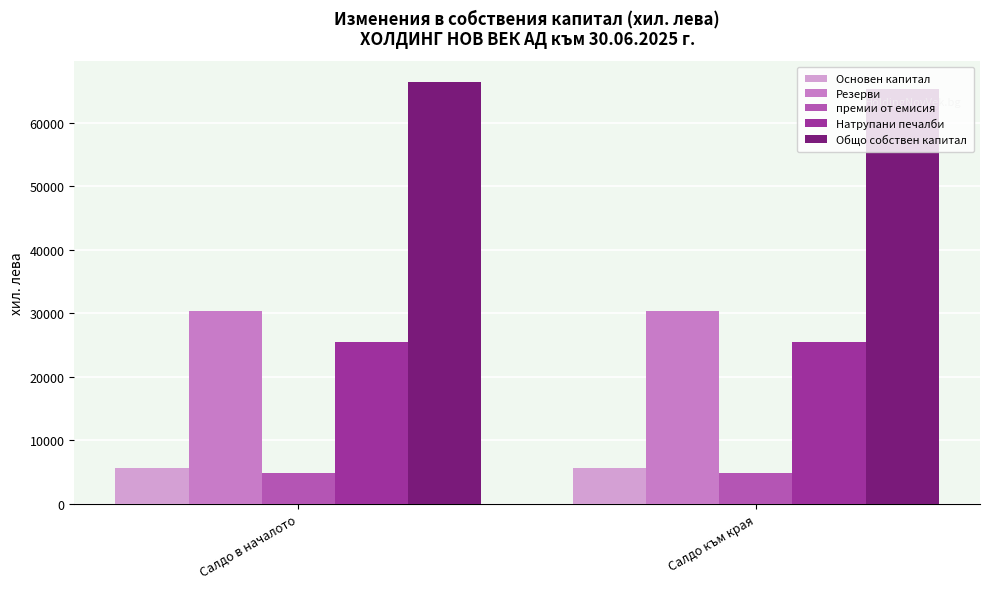

What is the label of the 1st bar from the right?

Салдо към края